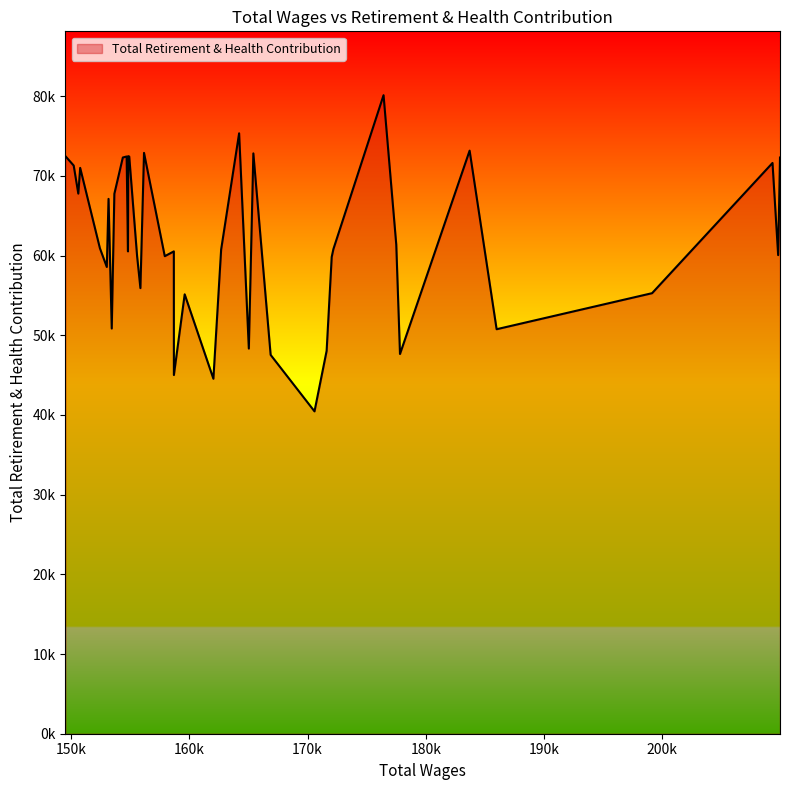

What is the smallest value displayed?

40447.8